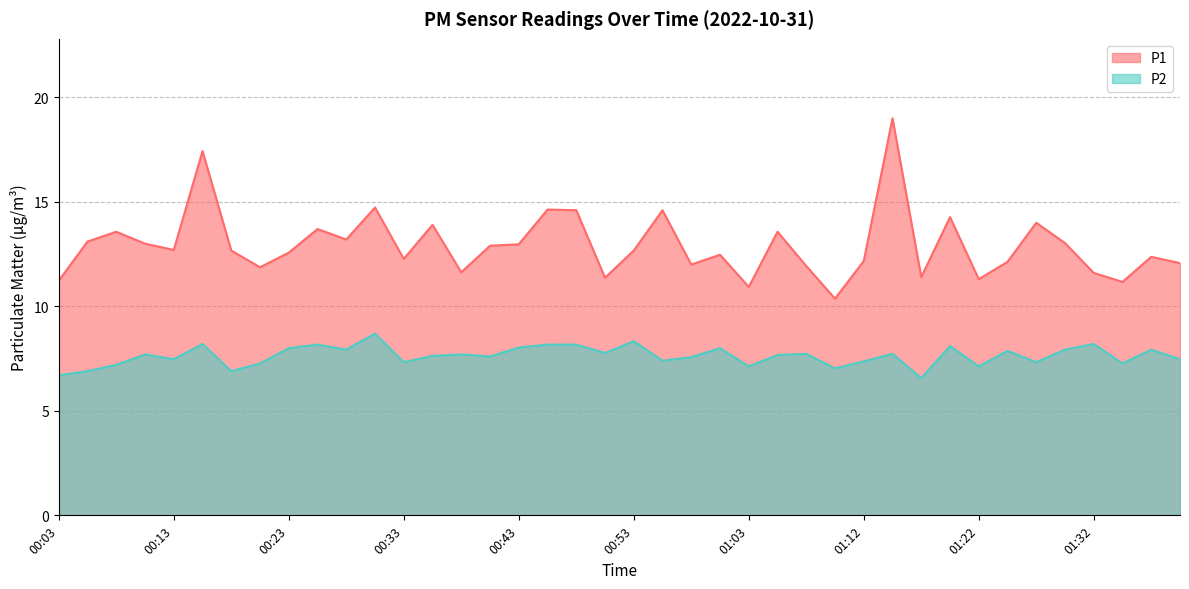

True or false: P2 and P1 intersect in this chart.

False